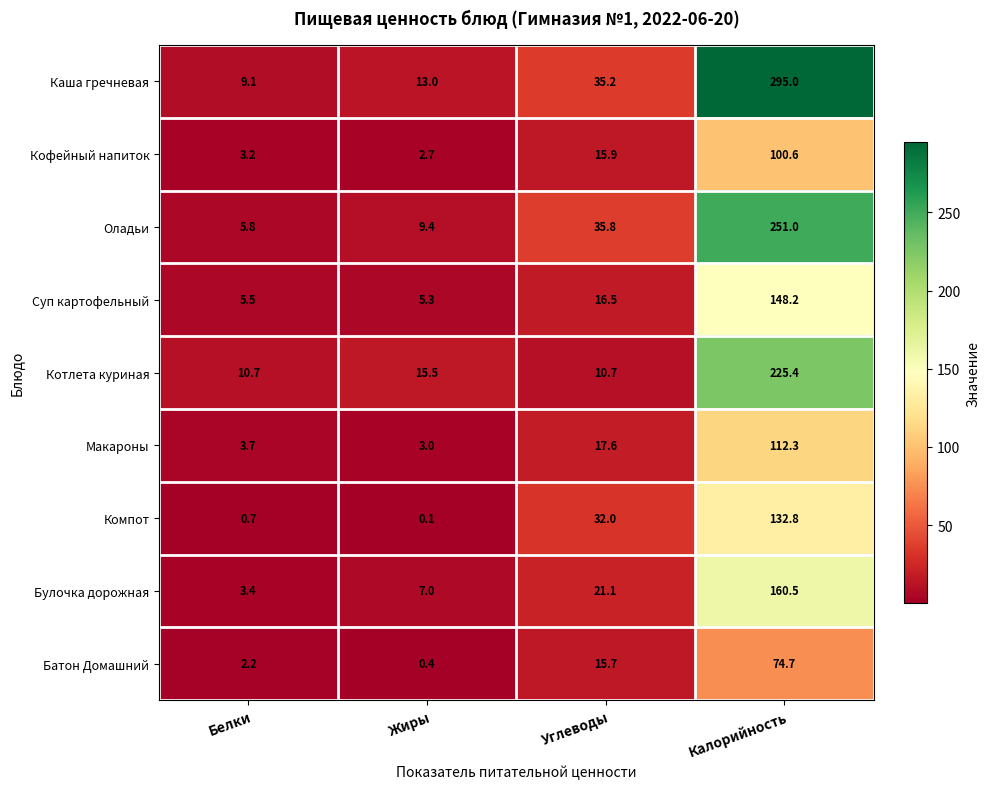

What is the minimum value shown in the chart?

0.1